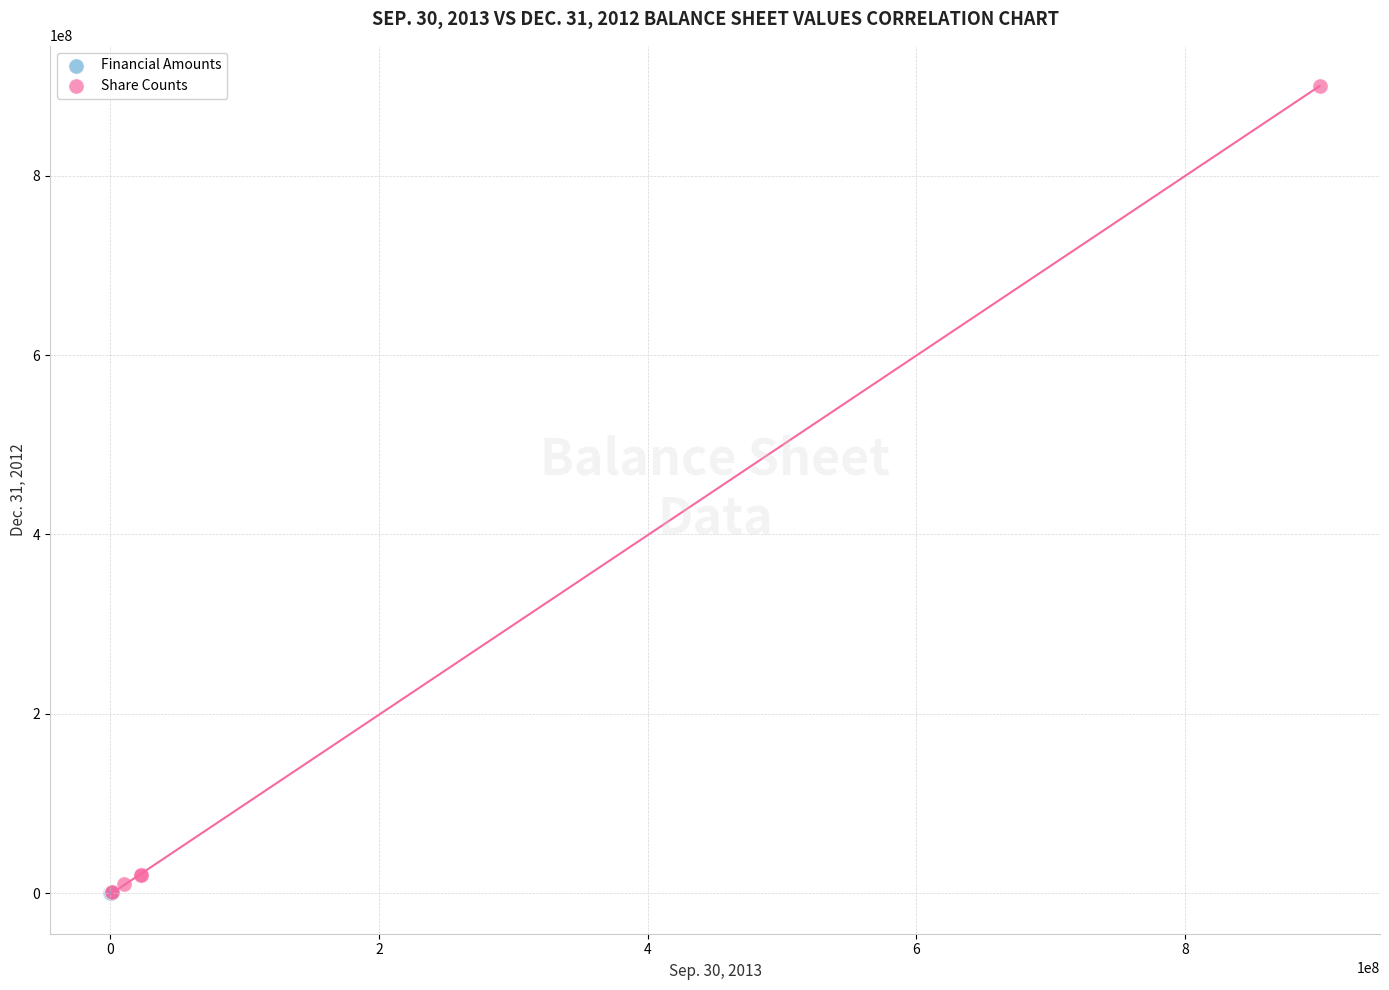

Which series contains the highest Y value?

Share Counts